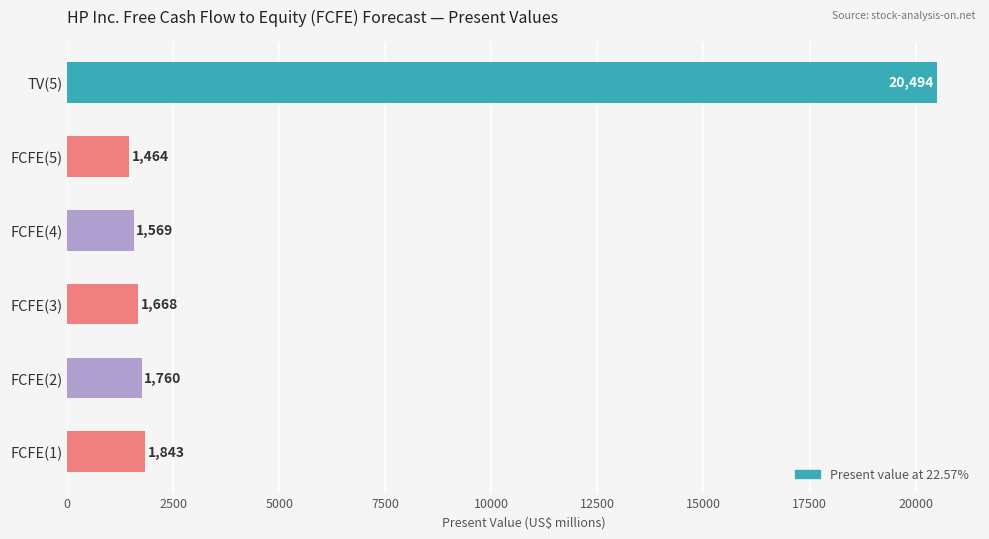

Approximately how many times larger is the value at FCFE(2) compared to FCFE(5)?

1.2